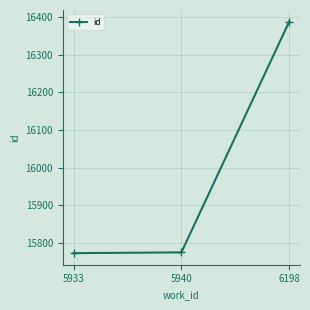

What is the value of the 1st point from the left?

15773